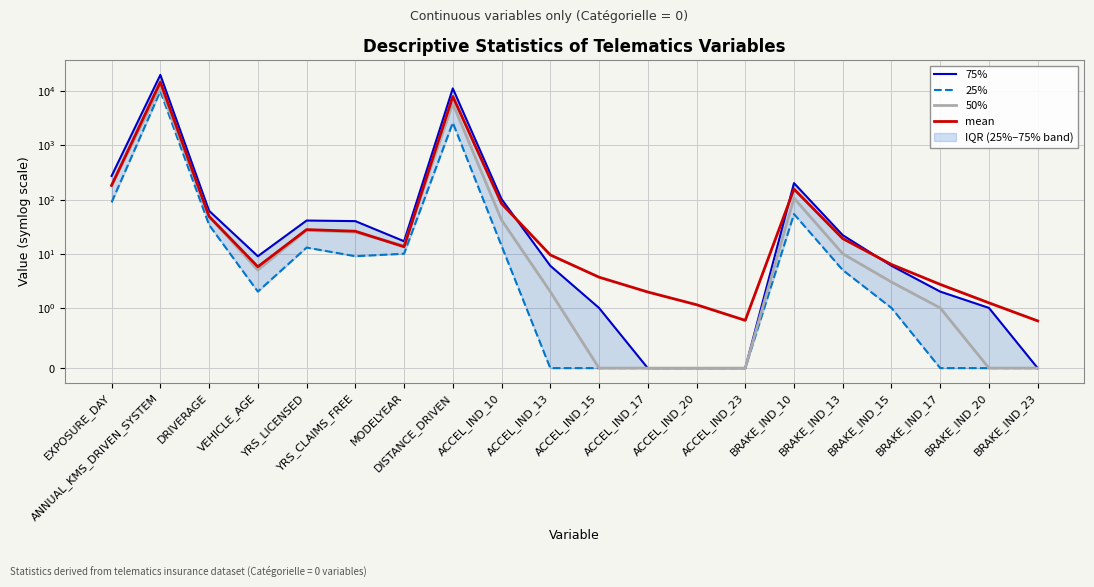

At which category does 50% reach its first local peak?

ANNUAL_KMS_DRIVEN_SYSTEM